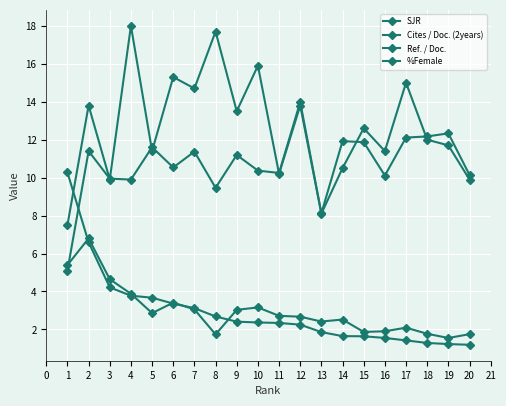

How many lines are shown in the chart?

4